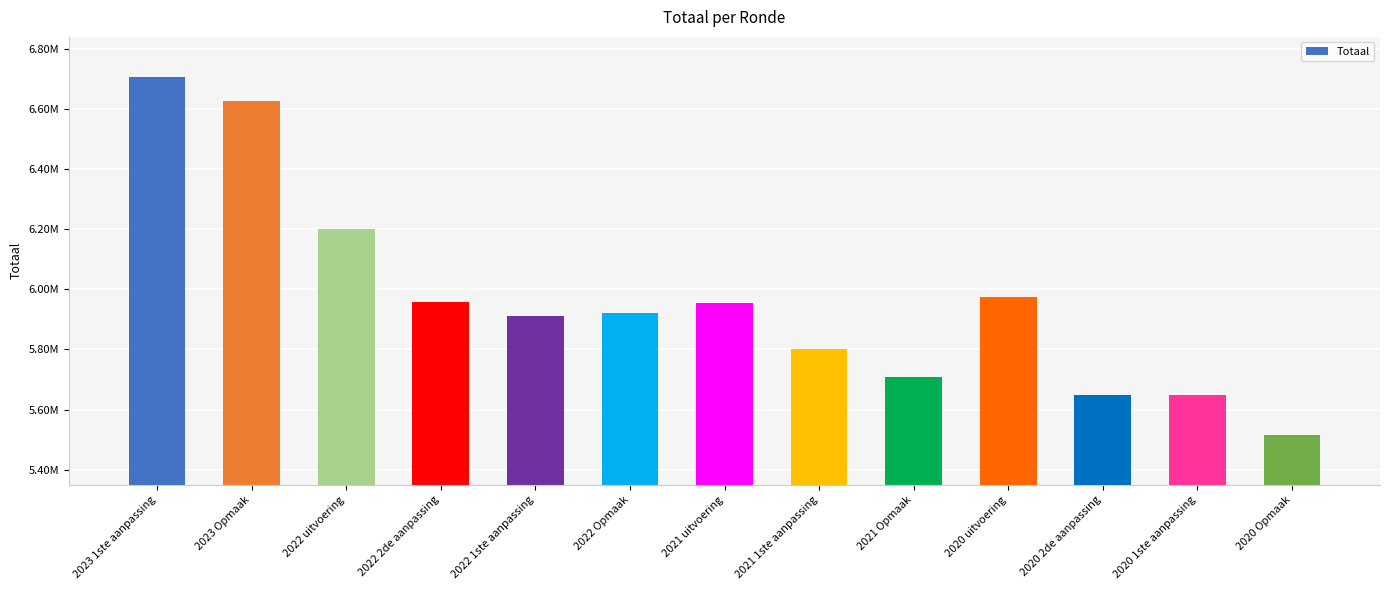

At which category does the chart reach its peak across all series?

2023 1ste aanpassing